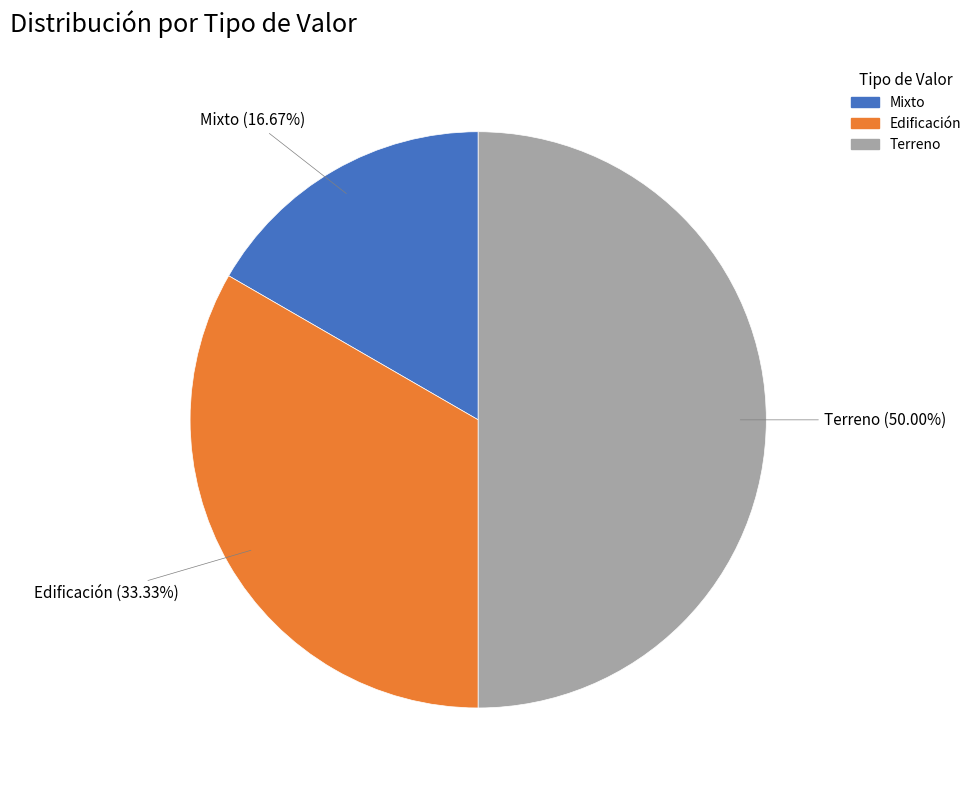

True or false: Mixto accounts for 17% of the total.

True